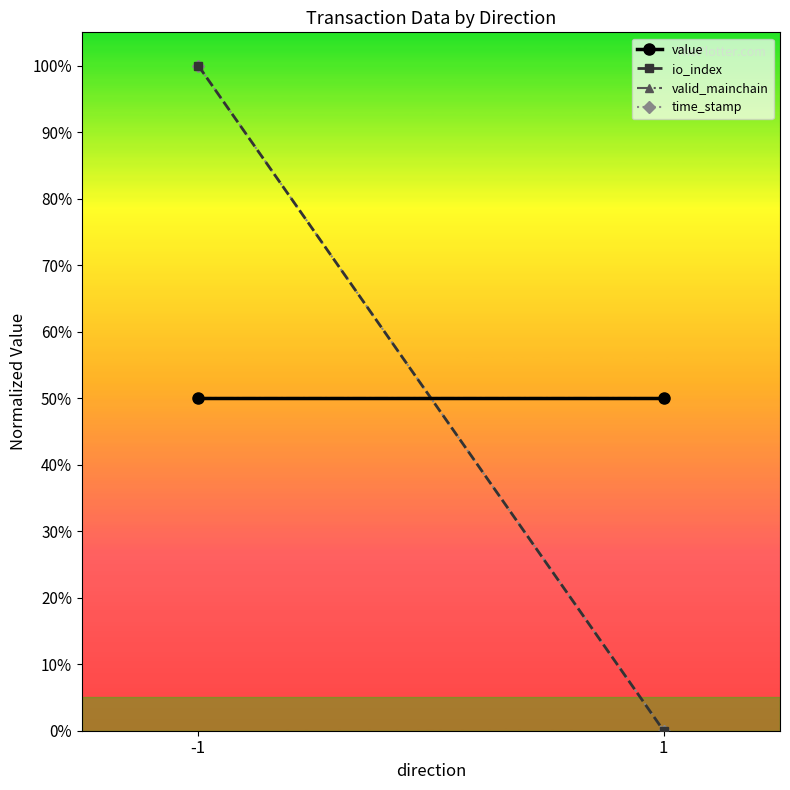

The value of time_stamp at 1 is 0.0. True or false?

True